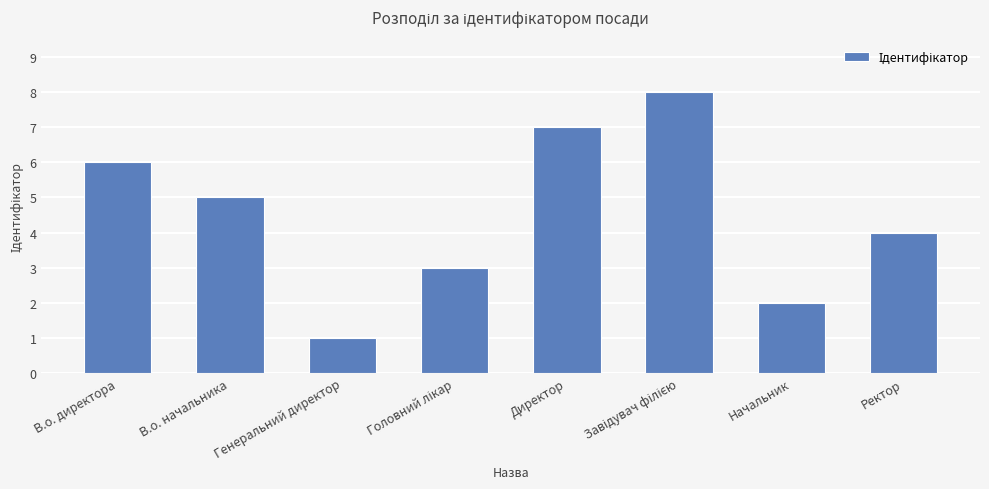

How many values are between 3 and 7?

5